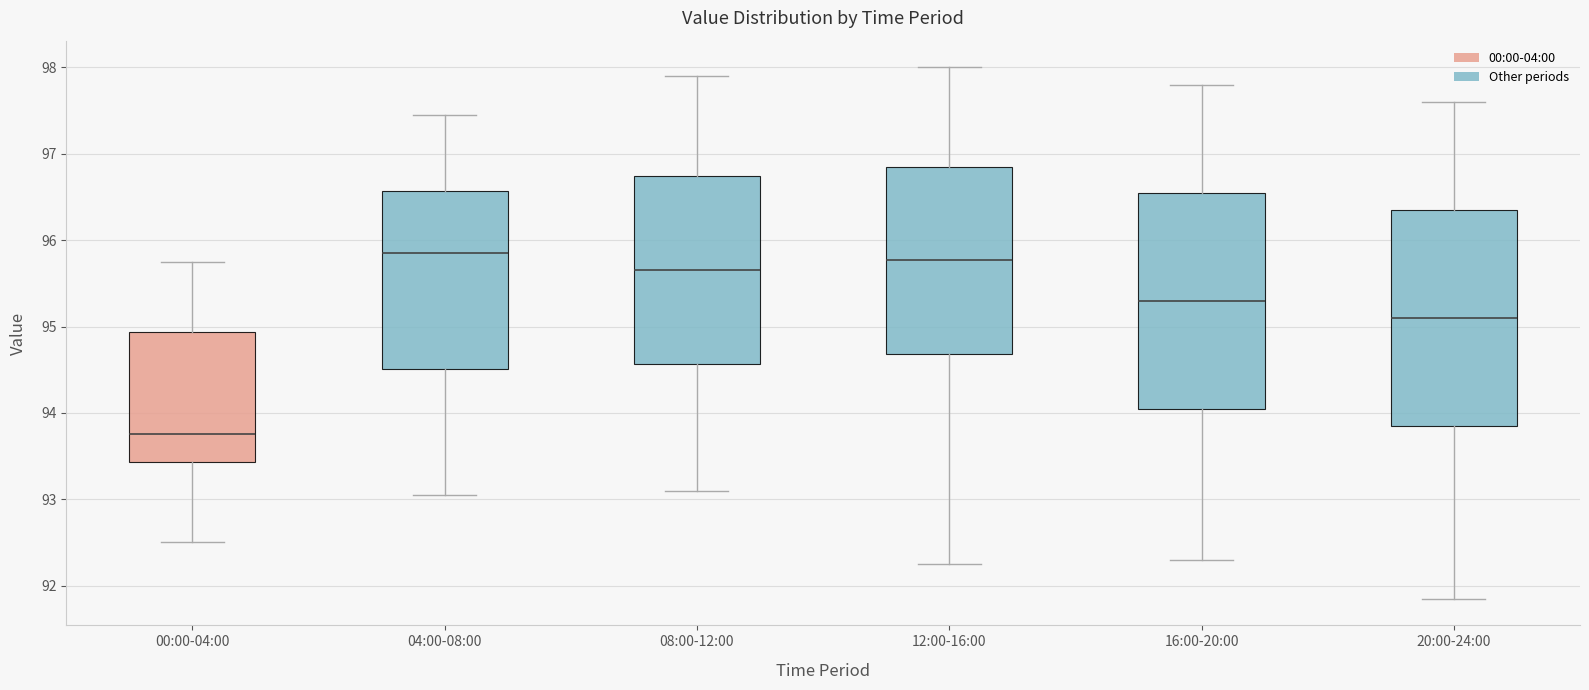

Which box has the lowest median line?

00:00-04:00